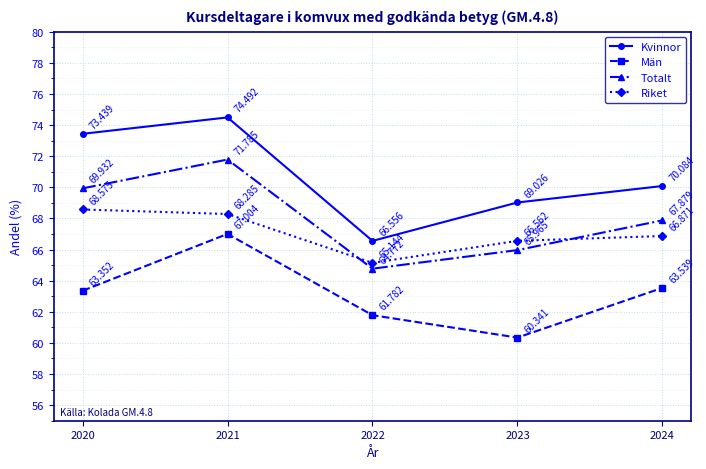

What is the lowest value of the Kvinnor series?

66.6